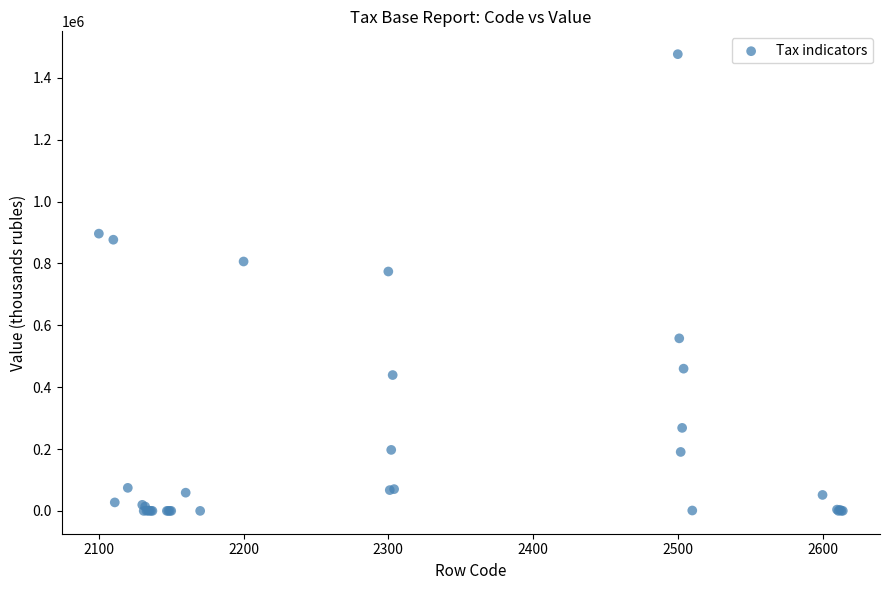

What Y value in the scatter plot is closest to 738405?

774054